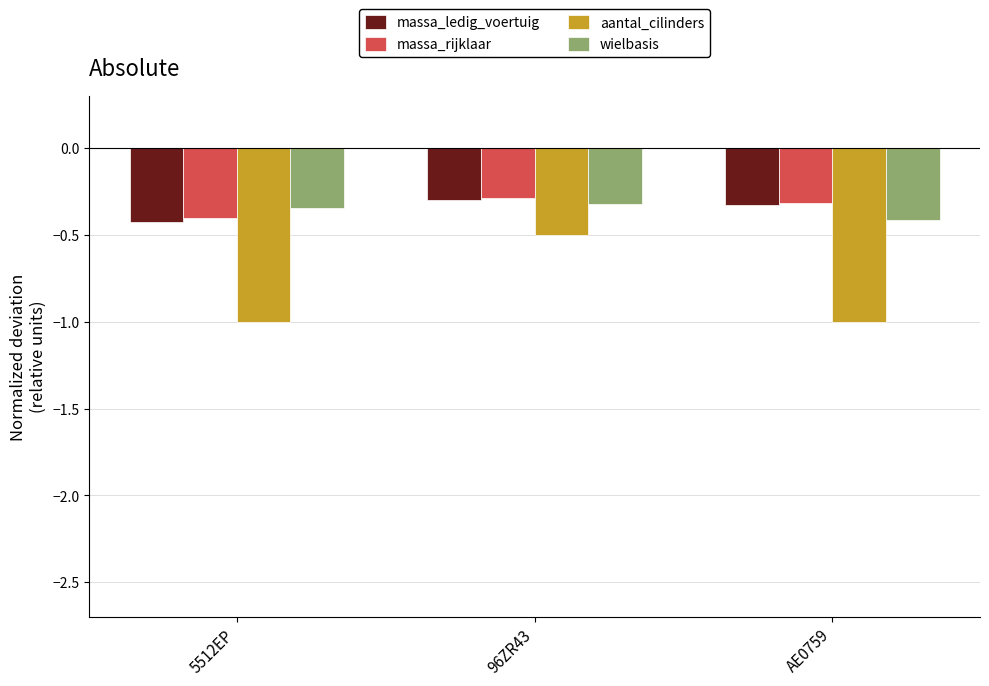

What is the difference between the highest and lowest values at 5512EP?

0.7